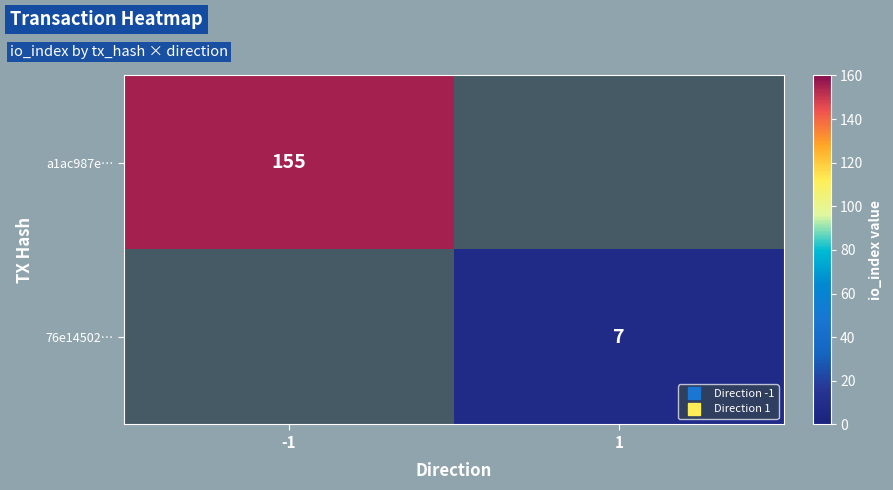

At how many categories does at least one series exceed 139?

1